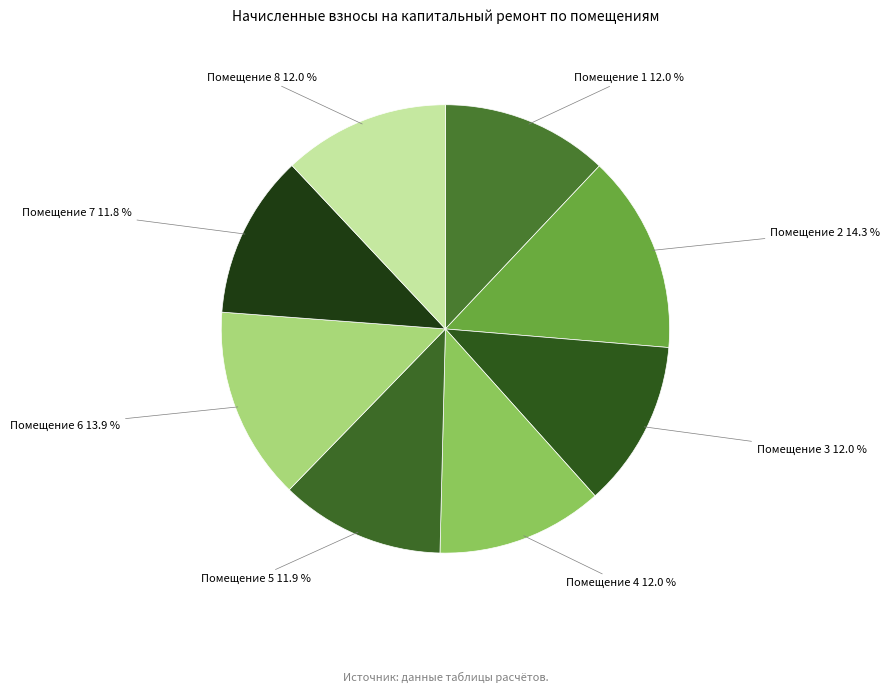

What percentage is NOT represented by Помещение 3 12.0 %?

88.0%